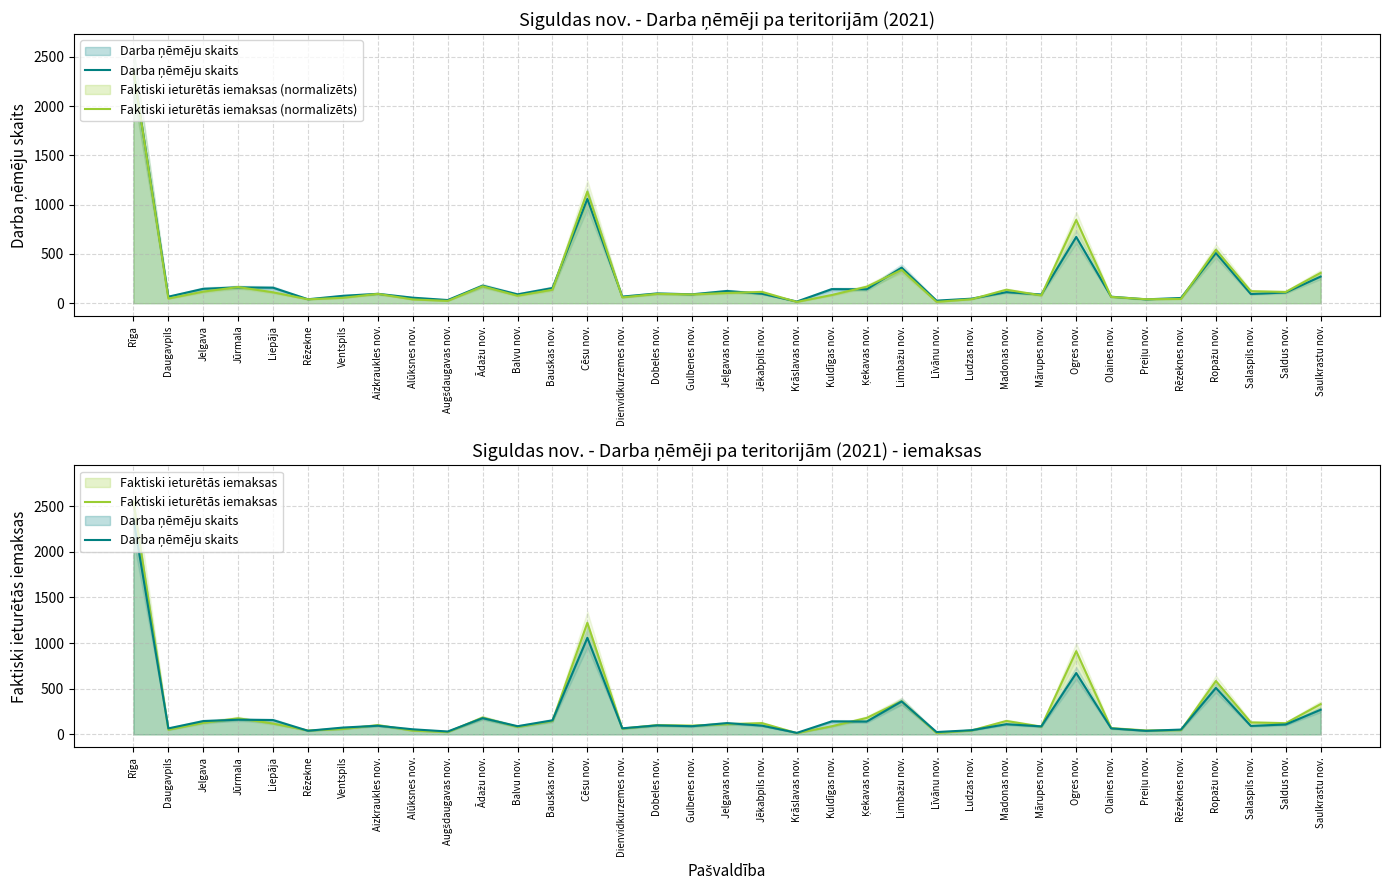

Which series has the largest range (max minus min)?

Faktiski ieturētās iemaksas